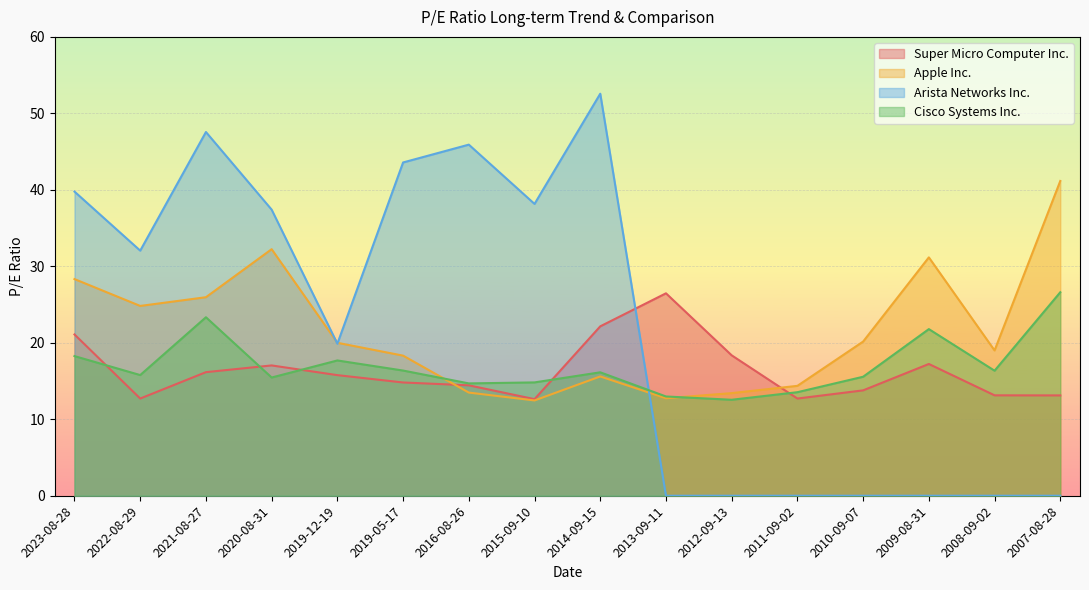

Read the Apple Inc. value at 2012-09-13.

13.4